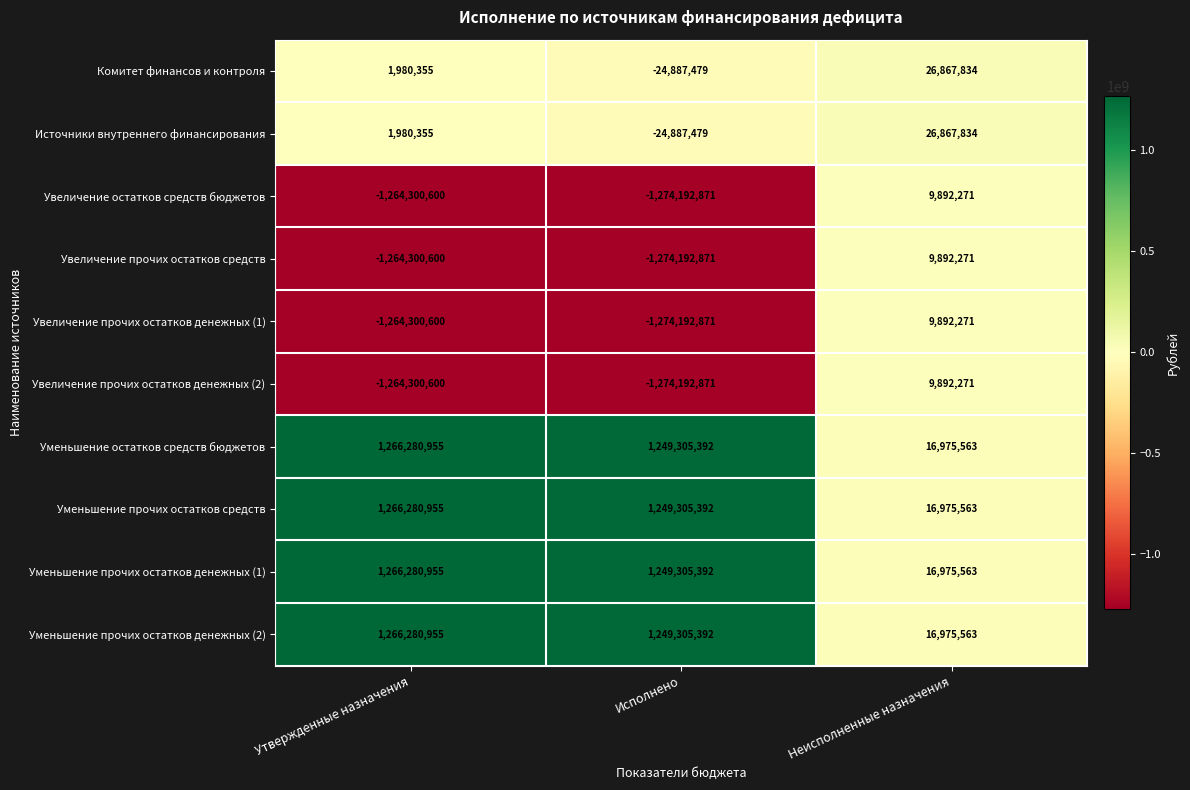

Reading left to right, transcribe all the data shown in this chart.

Комитет финансов и контроля: Утвержденные назначения=1980355	Исполнено=-24887479	Неисполненные назначения=26867834
Источники внутреннего финансирования: Утвержденные назначения=1980355	Исполнено=-24887479	Неисполненные назначения=26867834
Увеличение остатков средств бюджетов: Утвержденные назначения=-1264300600	Исполнено=-1274192871	Неисполненные назначения=9892271
Увеличение прочих остатков средств: Утвержденные назначения=-1264300600	Исполнено=-1274192871	Неисполненные назначения=9892271
Увеличение прочих остатков денежных (1): Утвержденные назначения=-1264300600	Исполнено=-1274192871	Неисполненные назначения=9892271
Увеличение прочих остатков денежных (2): Утвержденные назначения=-1264300600	Исполнено=-1274192871	Неисполненные назначения=9892271
Уменьшение остатков средств бюджетов: Утвержденные назначения=1266280955	Исполнено=1249305392	Неисполненные назначения=16975563
Уменьшение прочих остатков средств: Утвержденные назначения=1266280955	Исполнено=1249305392	Неисполненные назначения=16975563
Уменьшение прочих остатков денежных (1): Утвержденные назначения=1266280955	Исполнено=1249305392	Неисполненные назначения=16975563
Уменьшение прочих остатков денежных (2): Утвержденные назначения=1266280955	Исполнено=1249305392	Неисполненные назначения=16975563